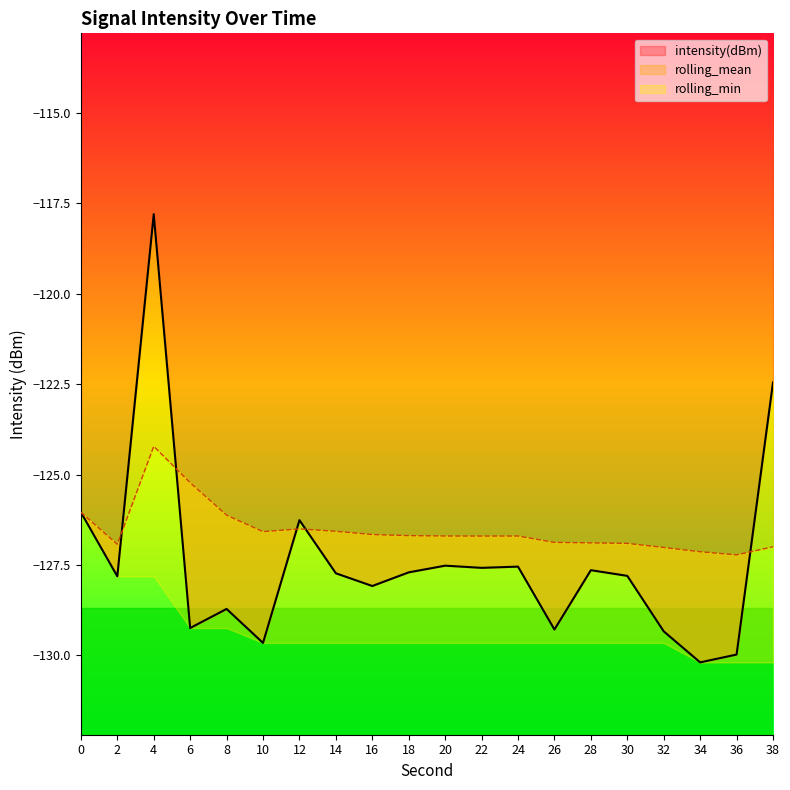

The intensity(dBm) series shows -83.1 at 10. True or false?

False